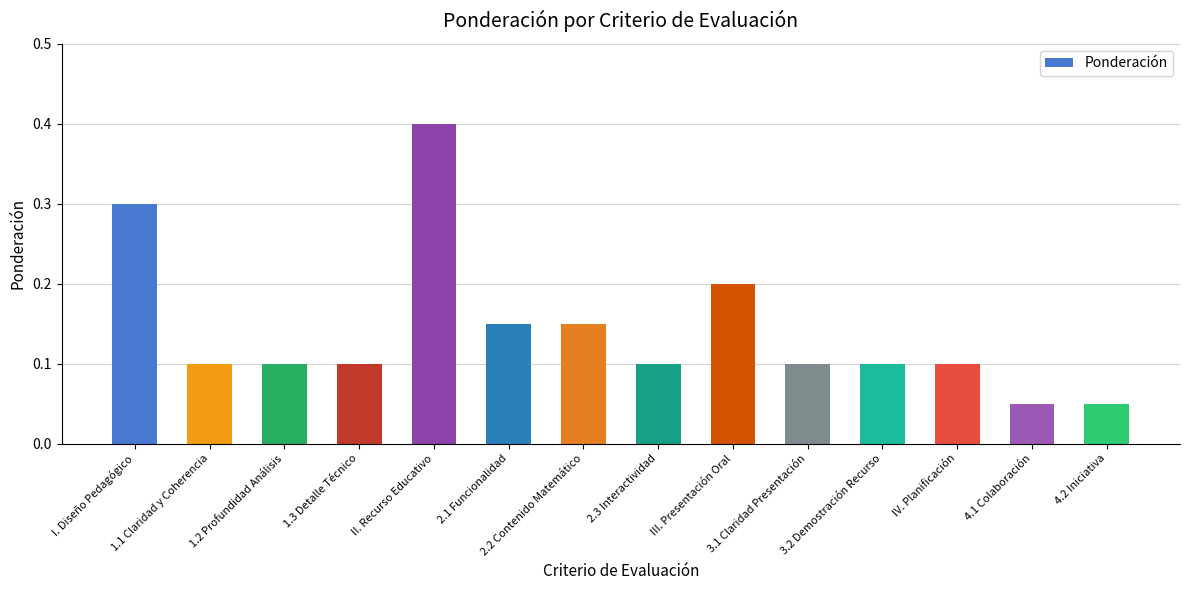

What is the sum of all values?

2.0